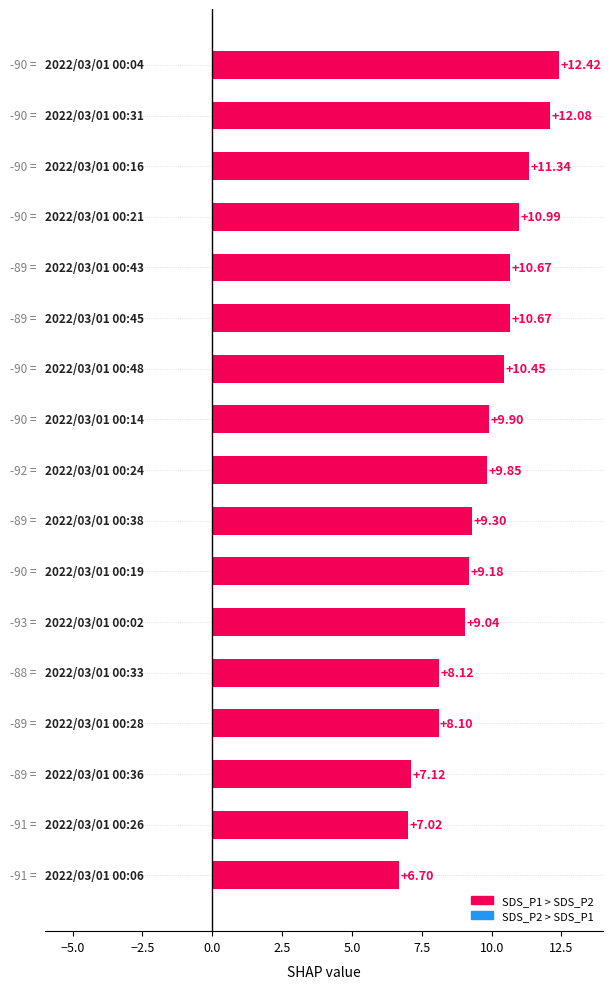

What is the difference between the maximum and minimum values?

5.7